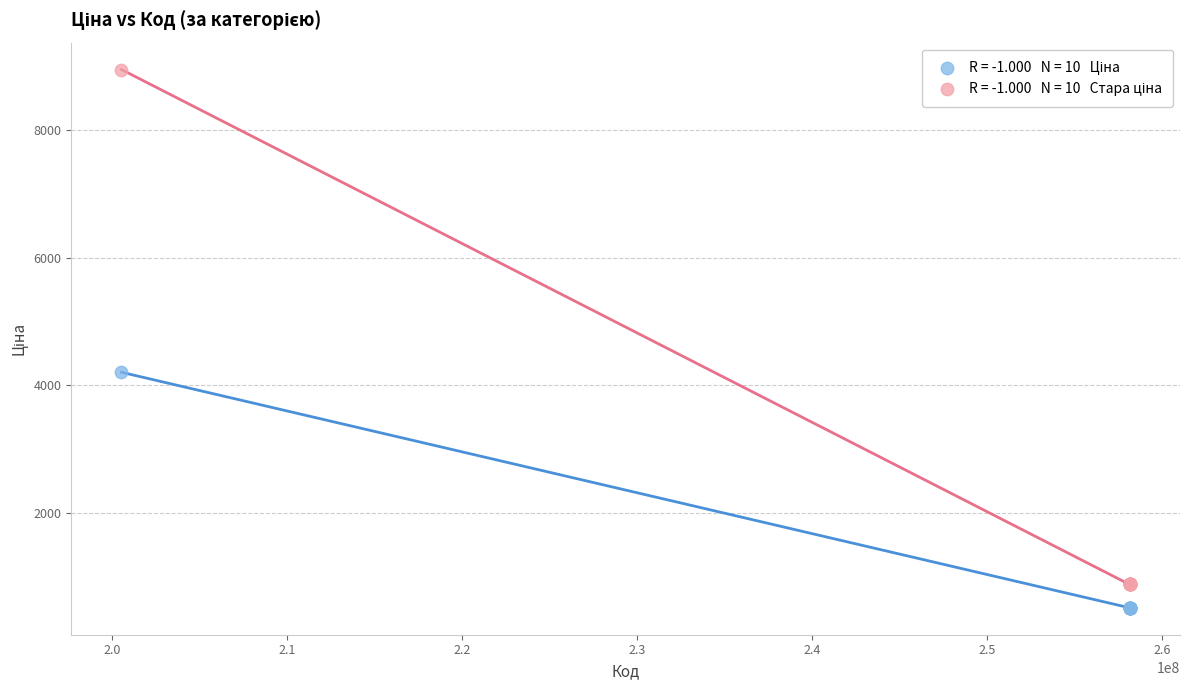

Across all series, what Y value is closest to 4731?

4204.8